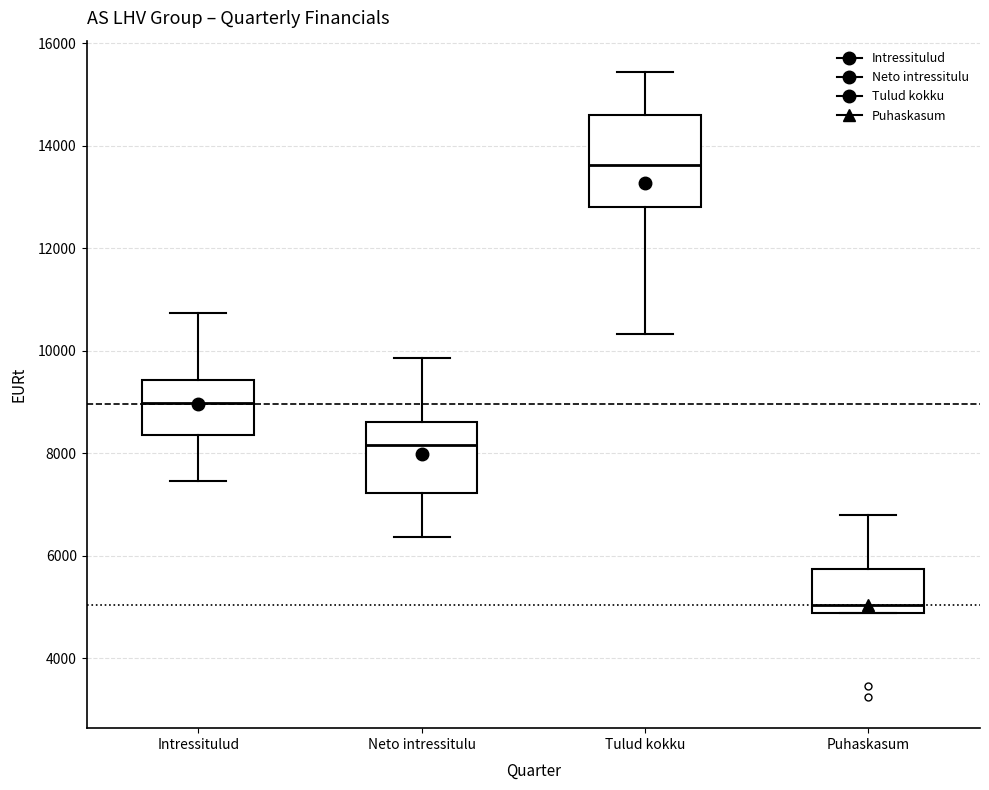

Comparing the boxes themselves (not the whiskers), which one is the tallest?

Tulud kokku